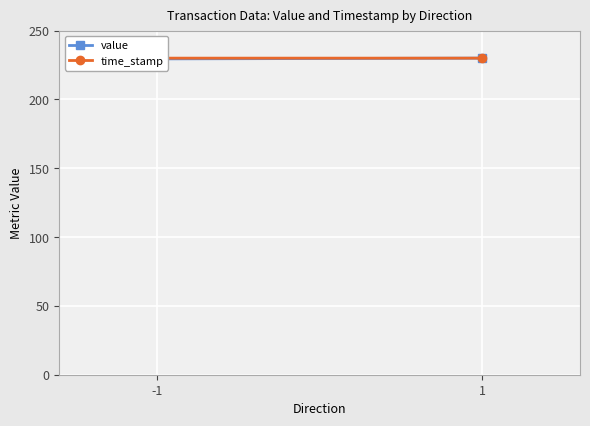

What is the minimum value shown in the chart?

229.5